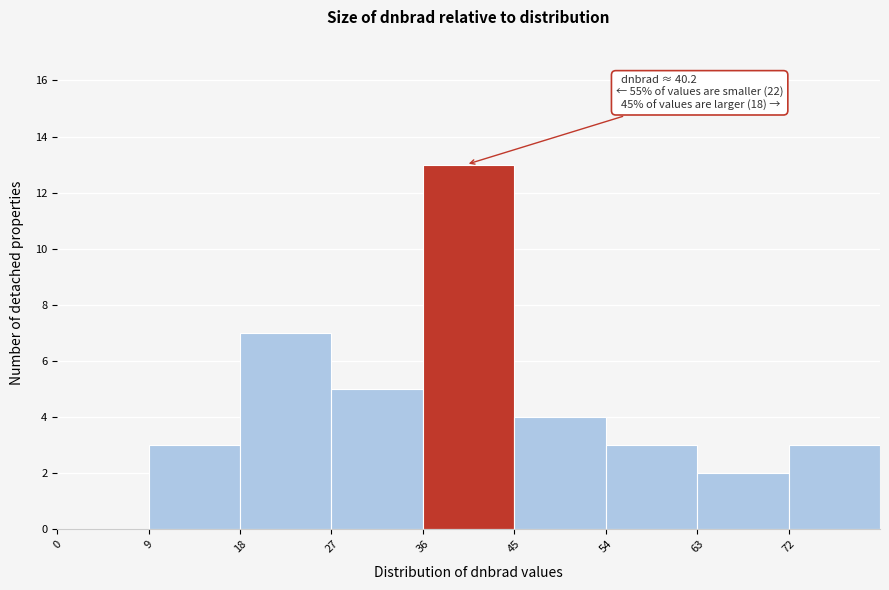

Which range on the x-axis has the tallest bar?

36 to 45